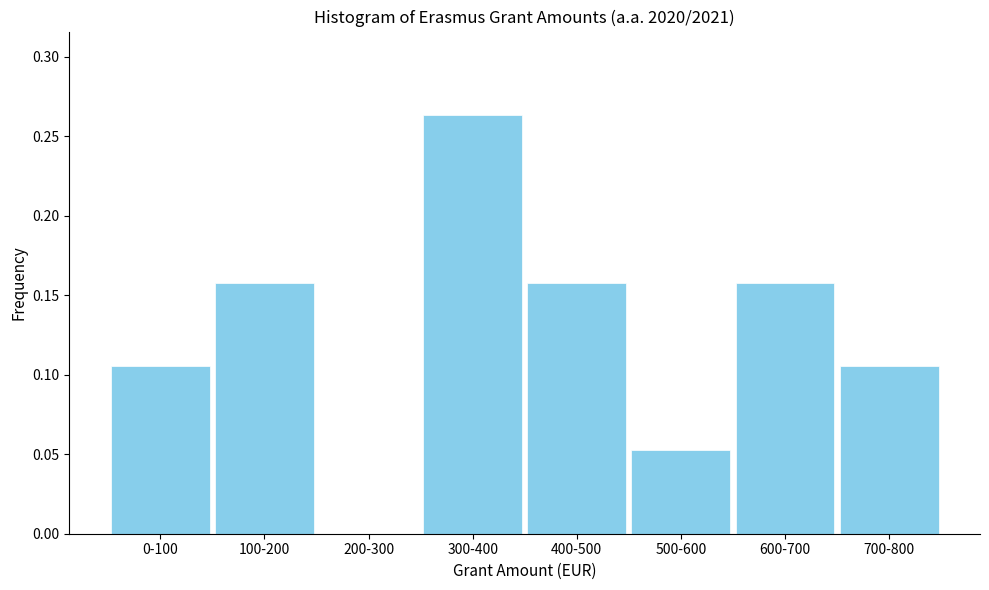

Is it true that the value at 200-300 is -0.2?

False